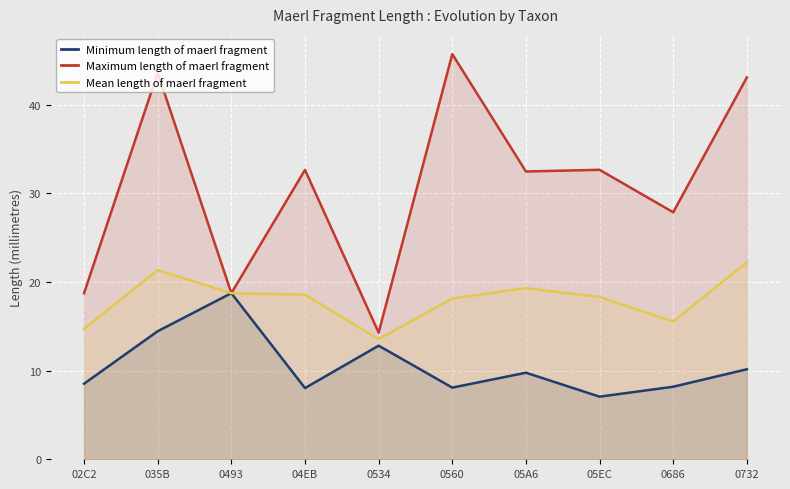

Count the number of categories in the chart.

10